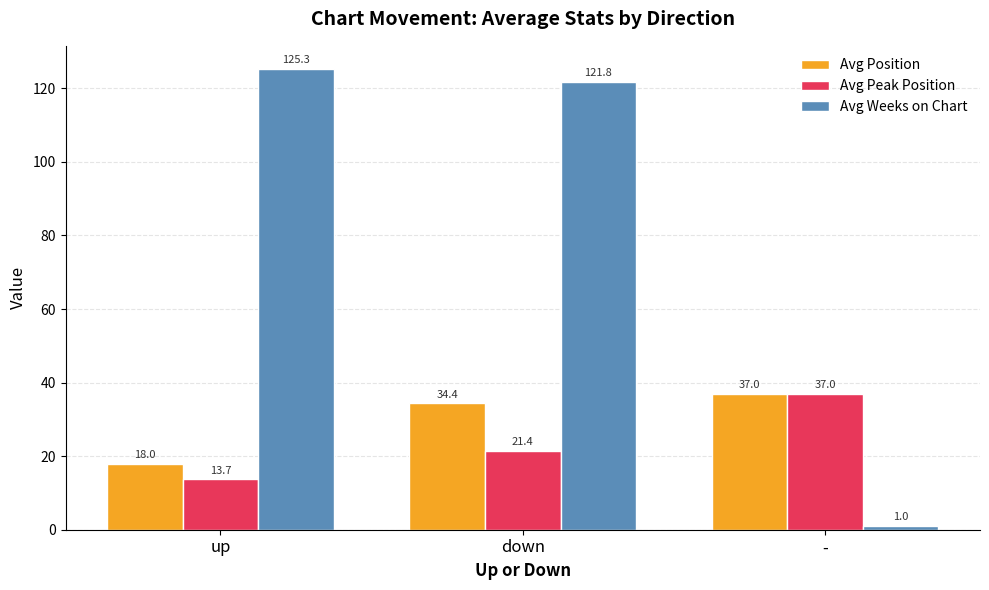

Reading left to right, list all the values displayed in this chart.

Avg Position: 18.0	34.4	37.0
Avg Peak Position: 13.7	21.4	37.0
Avg Weeks on Chart: 125.3	121.8	1.0